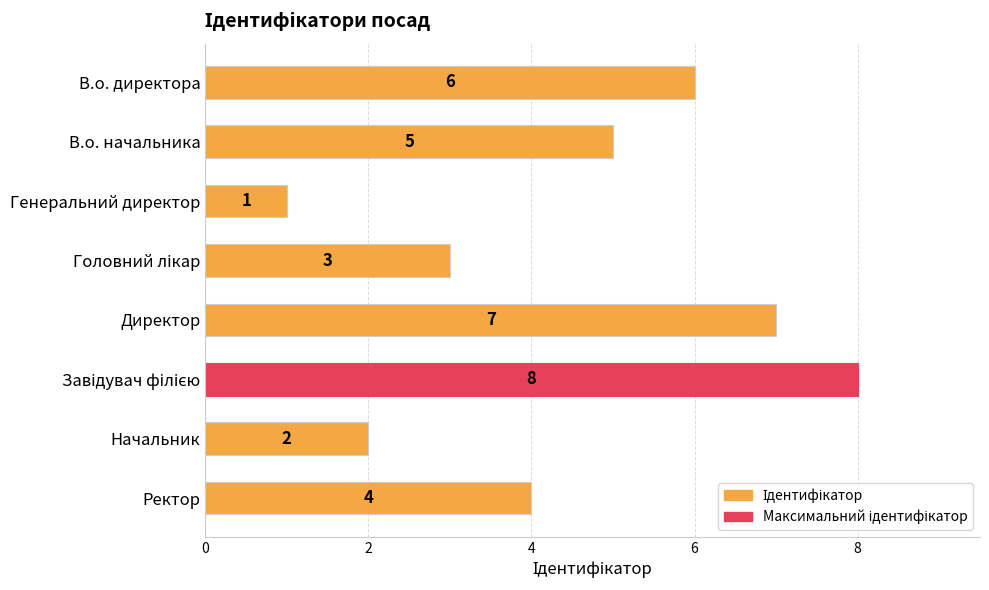

Is it true that the value at В.о. начальника is 5?

True